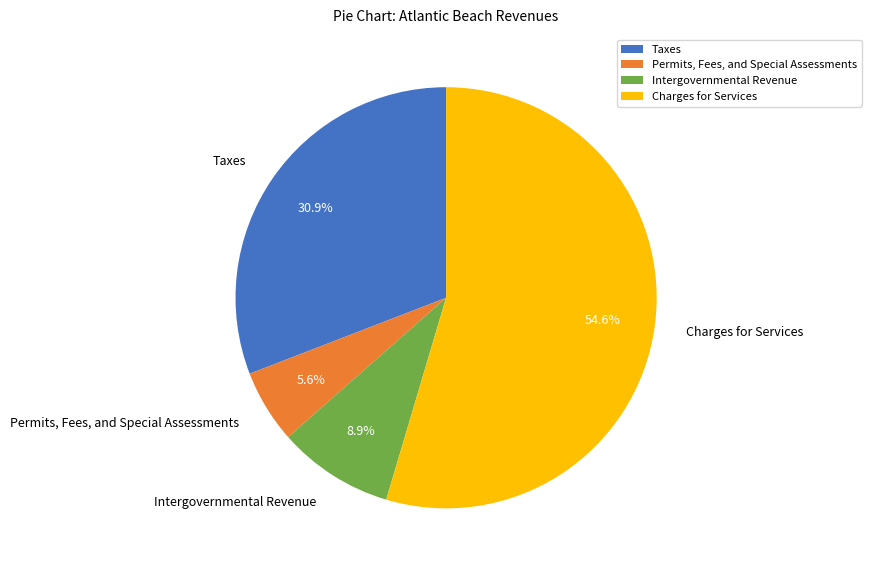

Which category has the smallest portion of the pie?

Permits, Fees, and Special Assessments